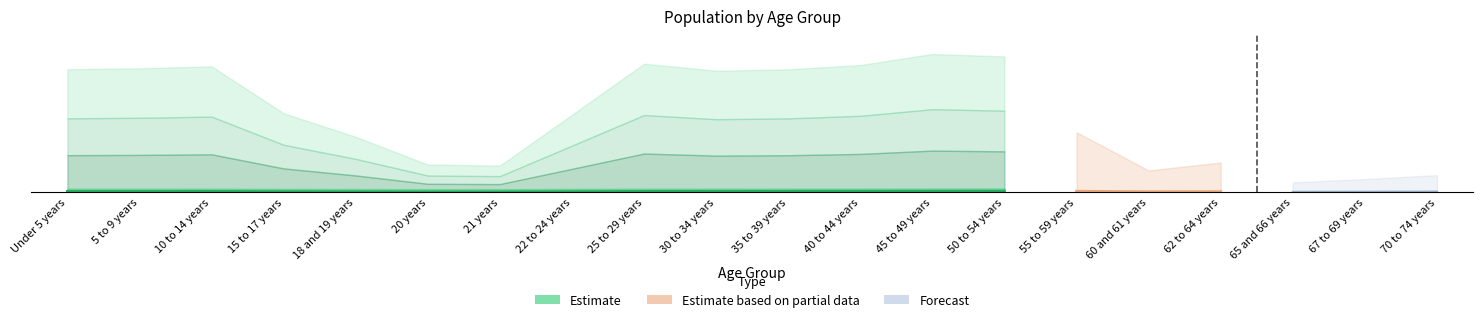

Are the bars grouped side by side (vs. stacked)?

No